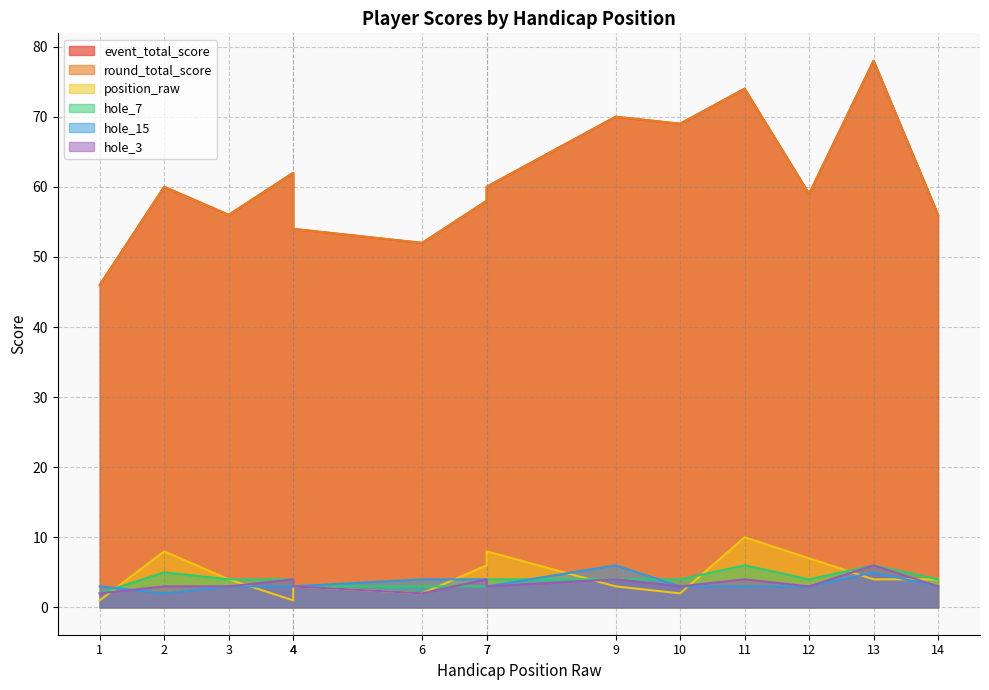

Which series has the largest range (max minus min)?

event_total_score